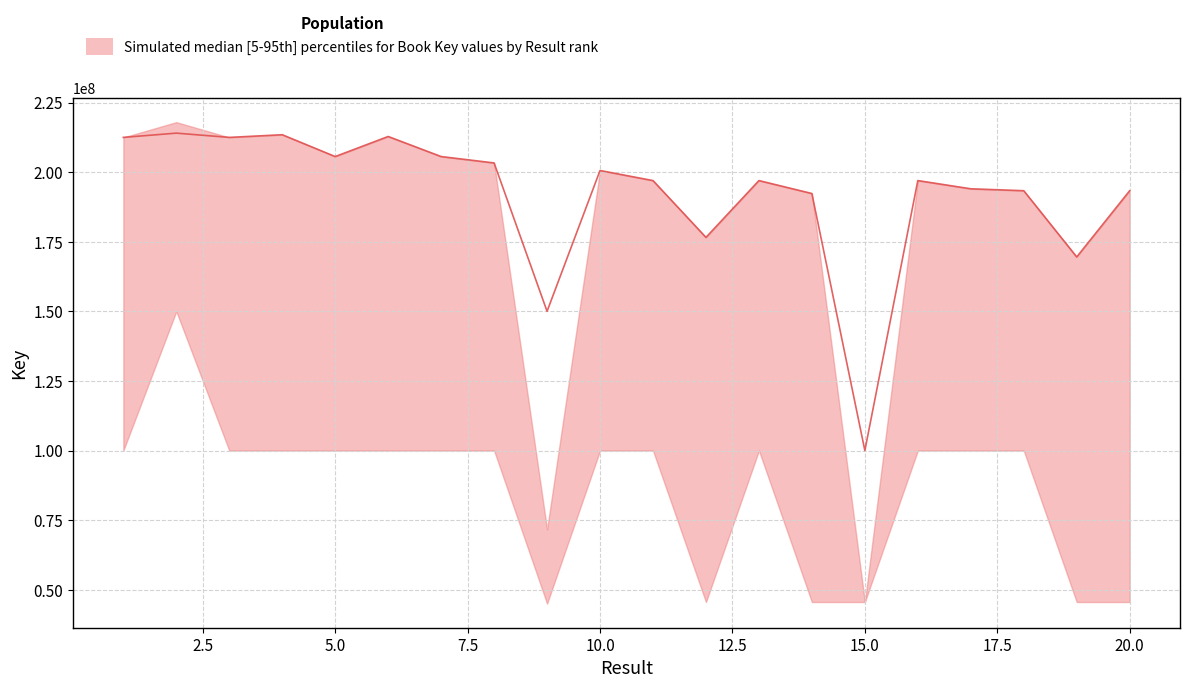

Reading left to right, what are all the values shown in this chart?

upper: 1=212466654	2=217946034	3=212466488	4=213426482	5=205584576	6=212793238	7=205585206	8=203291192	9=71644241	10=200570639	11=196955219	12=176546878	13=196954895	14=192308658	15=45587156	16=196955179	17=194003965	18=193315698	19=169521908	20=193315254
median: 1=212466654	2=214000000	3=212466488	4=213426482	5=205584576	6=212793238	7=205585206	8=203291192	9=150000000	10=200570639	11=196955219	12=176546878	13=196954895	14=192308658	15=100000000	16=196955179	17=194003965	18=193315698	19=169521908	20=193315254
lower: 1=100000000	2=150000000	3=100000000	4=100000000	5=100000000	6=100000000	7=100000000	8=100000000	9=45000000	10=100000000	11=100000000	12=45587156	13=100000000	14=45587156	15=45587156	16=100000000	17=100000000	18=100000000	19=45587156	20=45587156